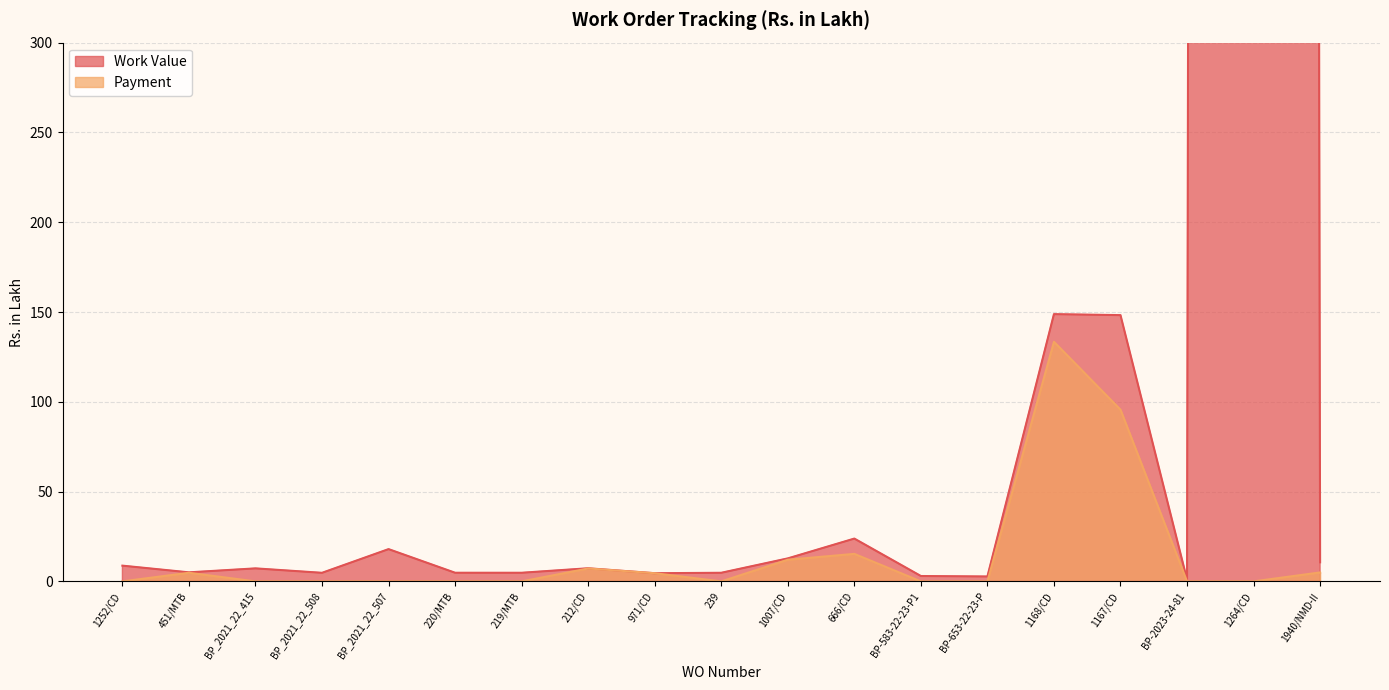

What is the label of the 5th point from the right?

1168/CD